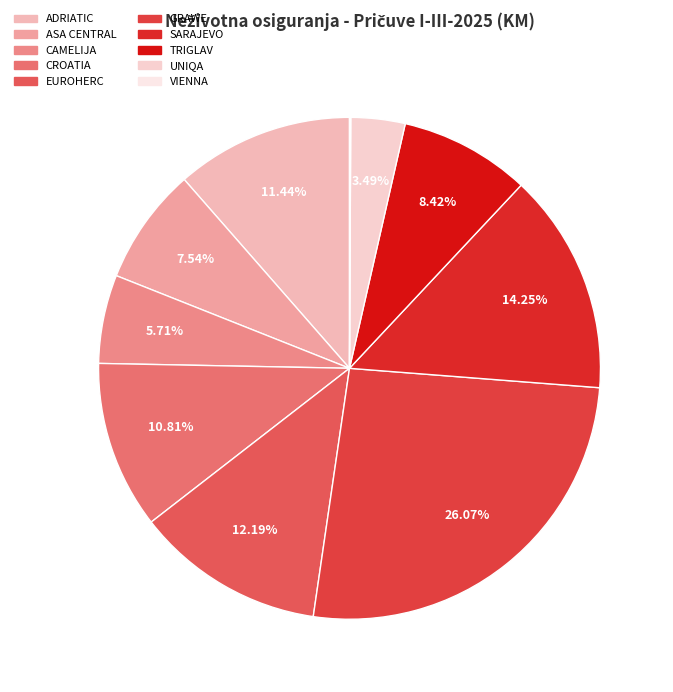

What percentage is NOT represented by CROATIA?

89.2%